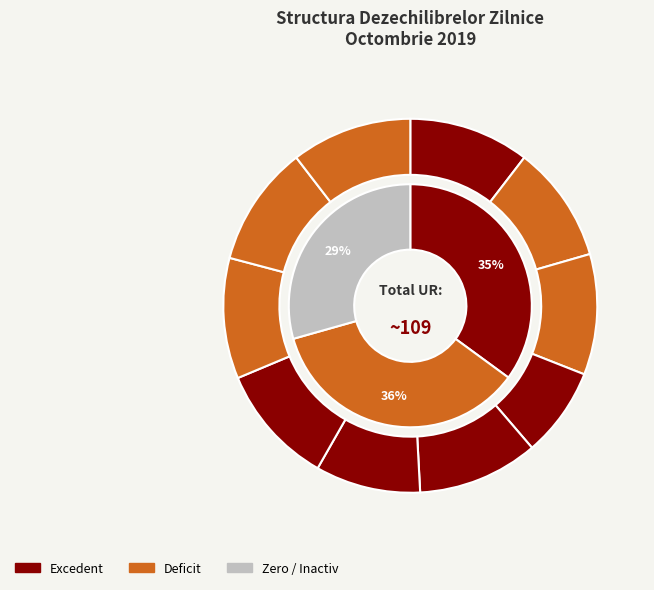

Is there any slice that represents more than half of the pie?

No